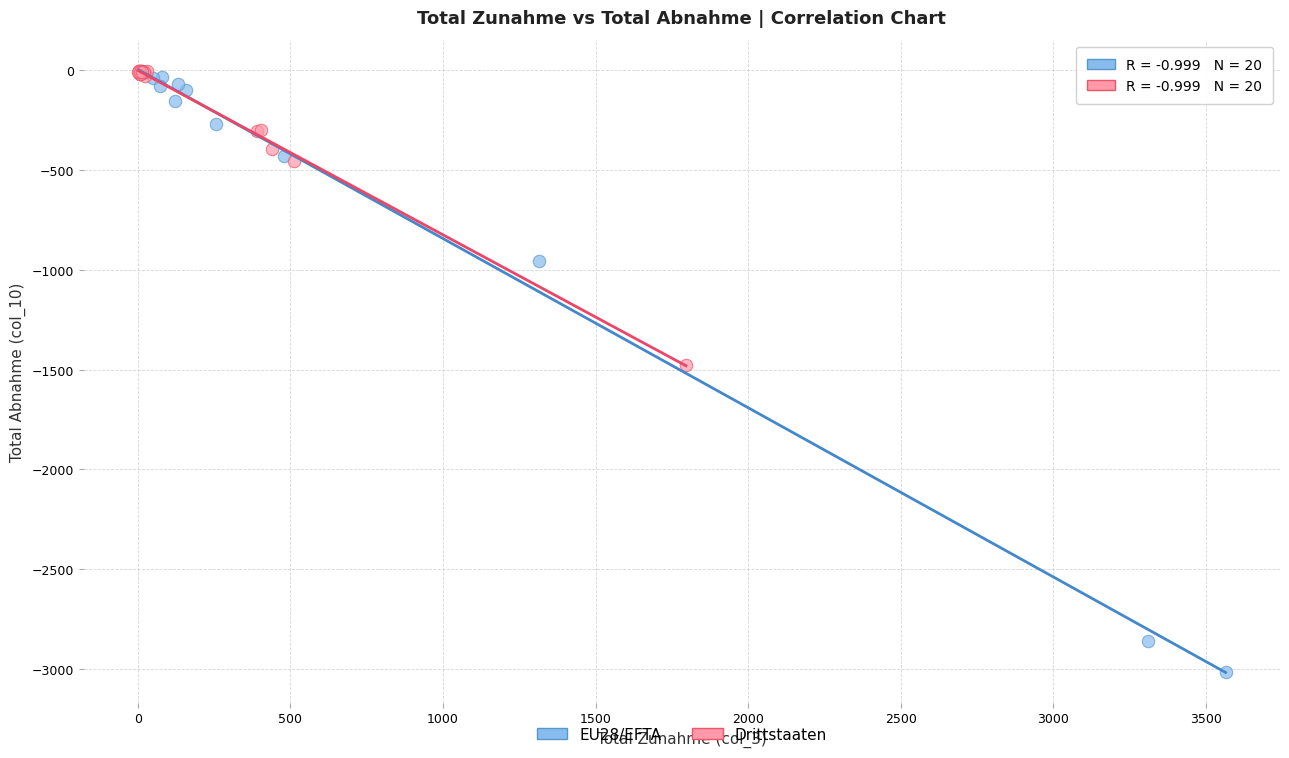

Which series has the widest spread of Y values?

EU28/EFTA